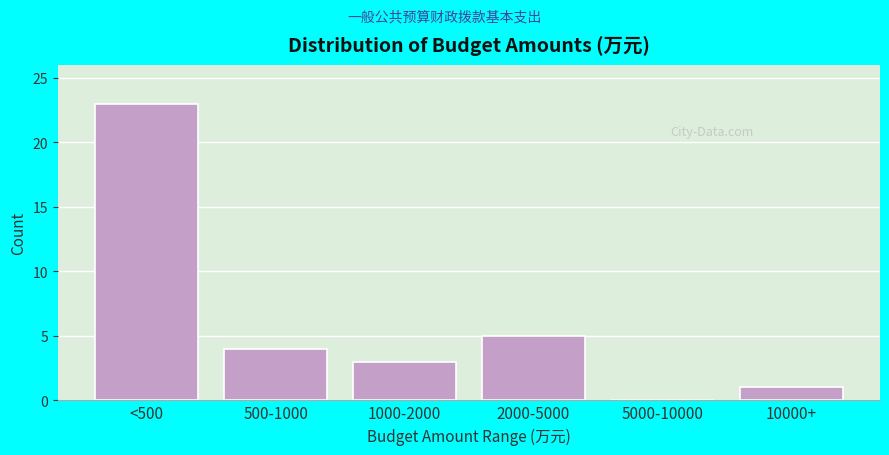

Reading left to right, extract all data points from this chart.

<500=23	500-1000=4	1000-2000=3	2000-5000=5	5000-10000=0	10000+=1